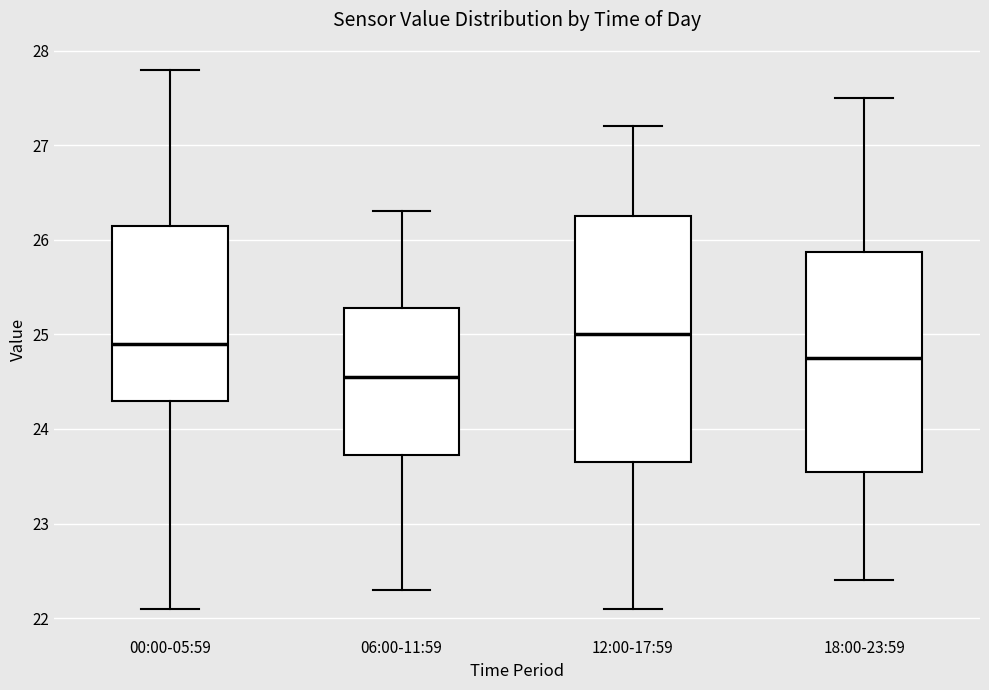

Which box is the tallest, from its lower edge to its upper edge?

12:00-17:59